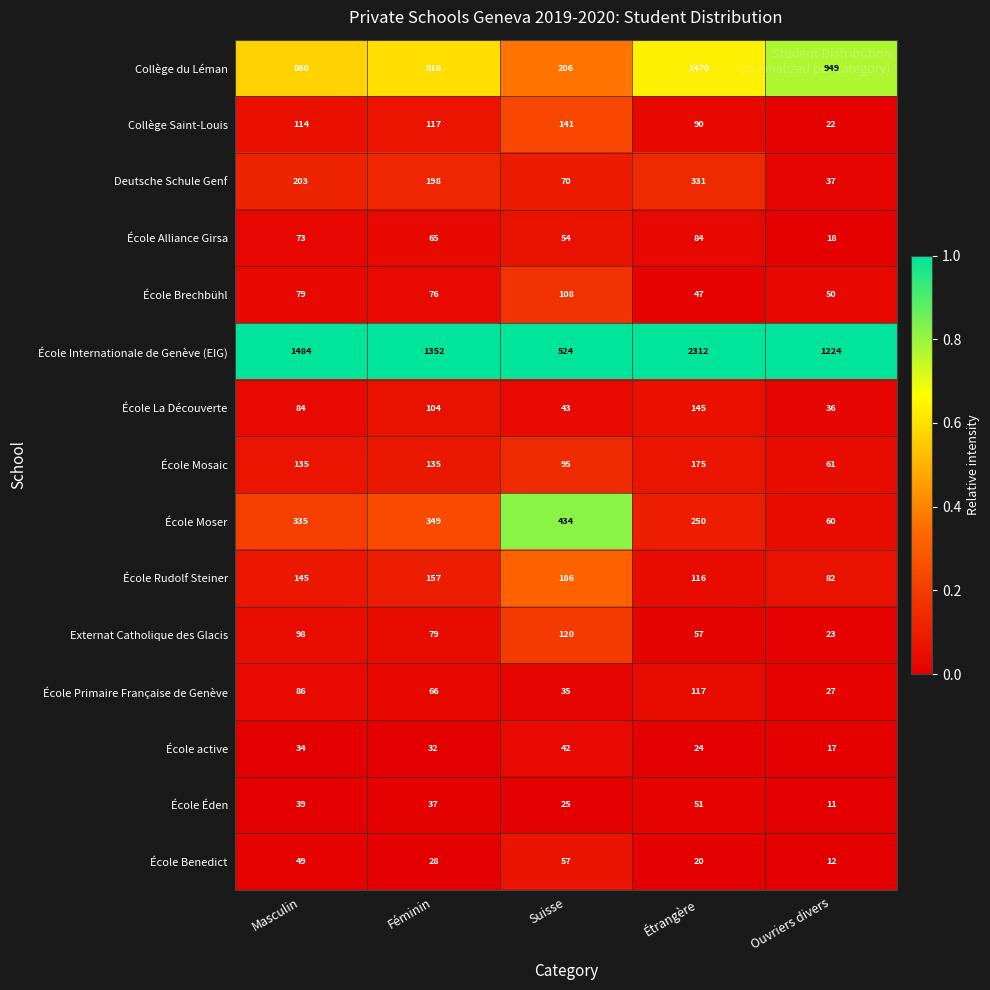

What is the approximate value of École Internationale de Genève (EIG) at Étrangère?

2312